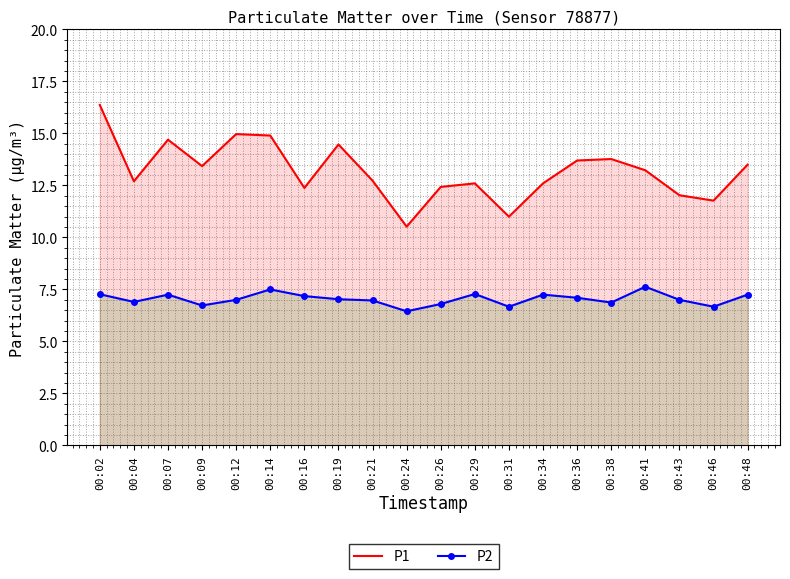

Reading left to right, list all the values displayed in this chart.

P1: 00:02=16.4	00:04=12.7	00:07=14.7	00:09=13.4	00:12=15.0	00:14=14.9	00:16=12.4	00:19=14.5	00:21=12.7	00:24=10.5	00:26=12.4	00:29=12.6	00:31=11.0	00:34=12.6	00:36=13.7	00:38=13.8	00:41=13.2	00:43=12.0	00:46=11.8	00:48=13.5
P2: 00:02=7.3	00:04=6.9	00:07=7.2	00:09=6.7	00:12=7.0	00:14=7.5	00:16=7.2	00:19=7.0	00:21=7.0	00:24=6.5	00:26=6.8	00:29=7.3	00:31=6.7	00:34=7.2	00:36=7.1	00:38=6.9	00:41=7.6	00:43=7.0	00:46=6.7	00:48=7.2